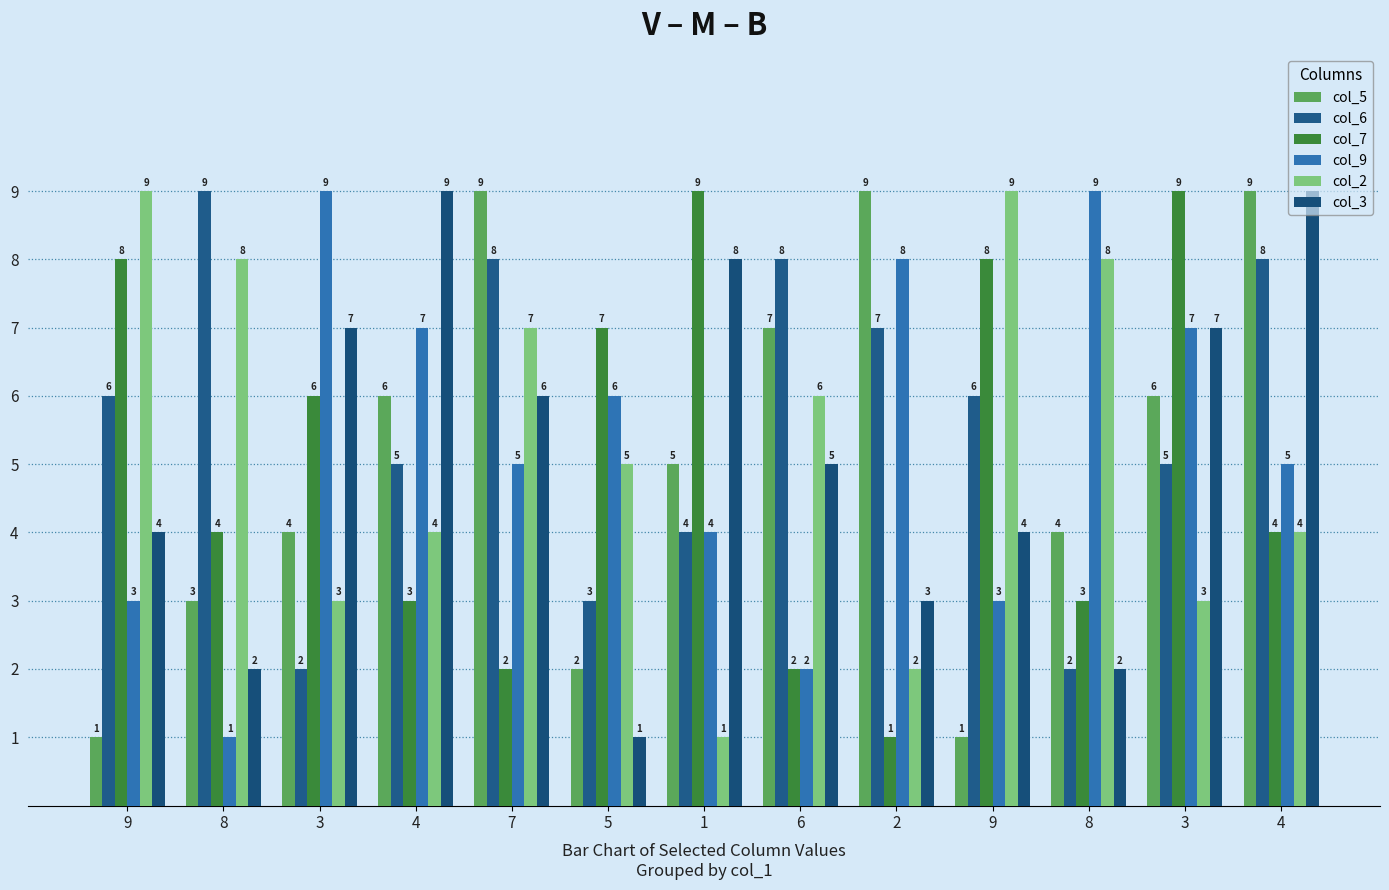

At which label does col_2 first exceed 5?

9